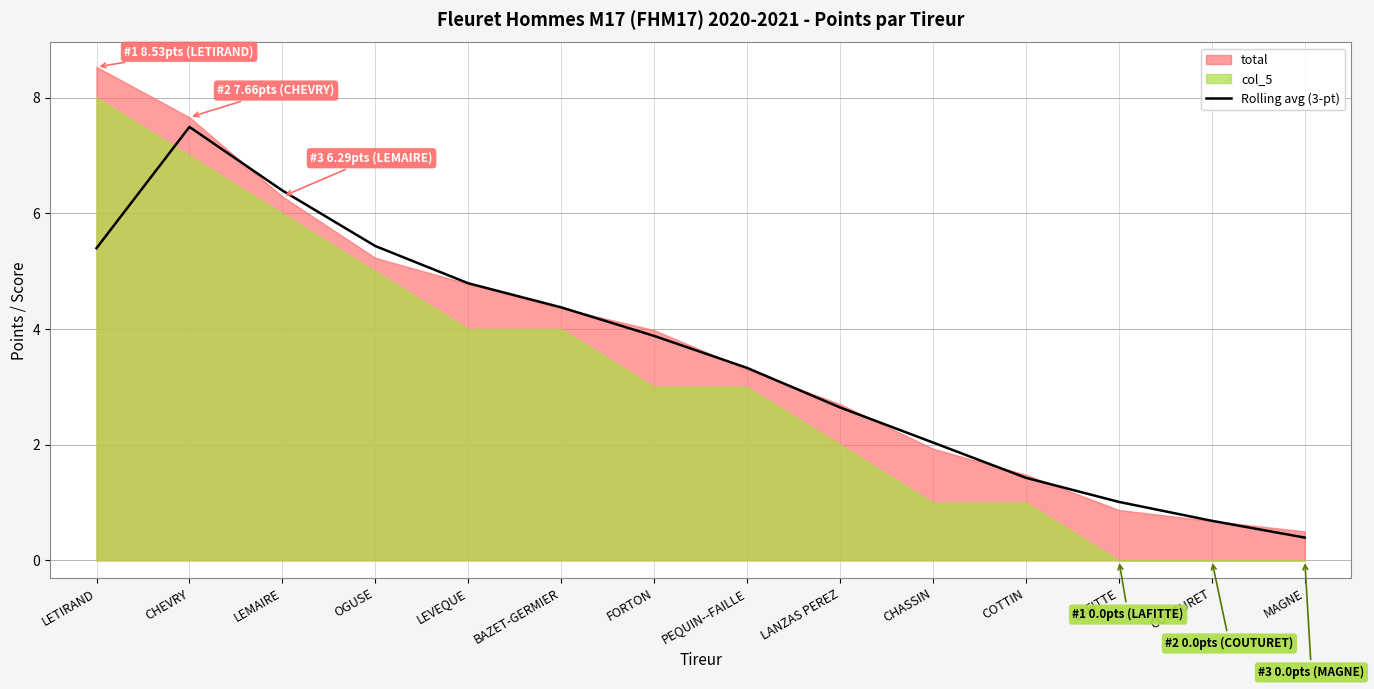

At which label does Rolling avg (3-pt) reach its minimum?

MAGNE